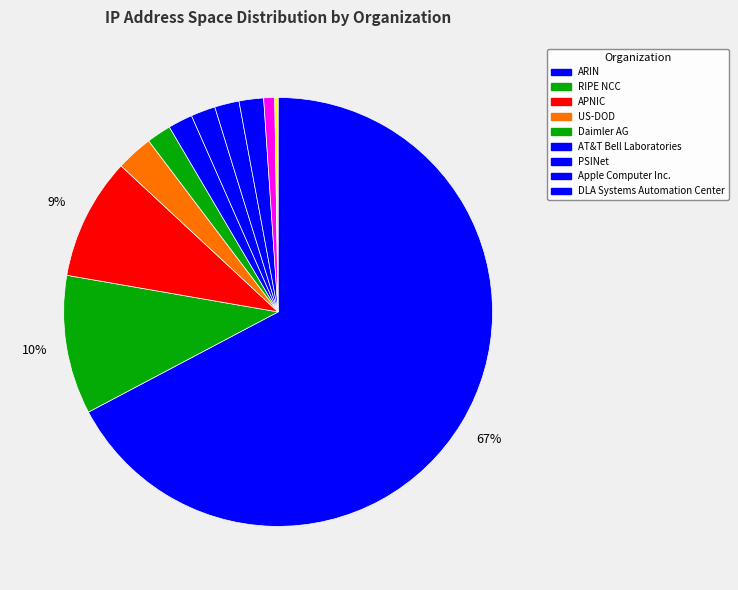

Count the number of slices in the pie.

11